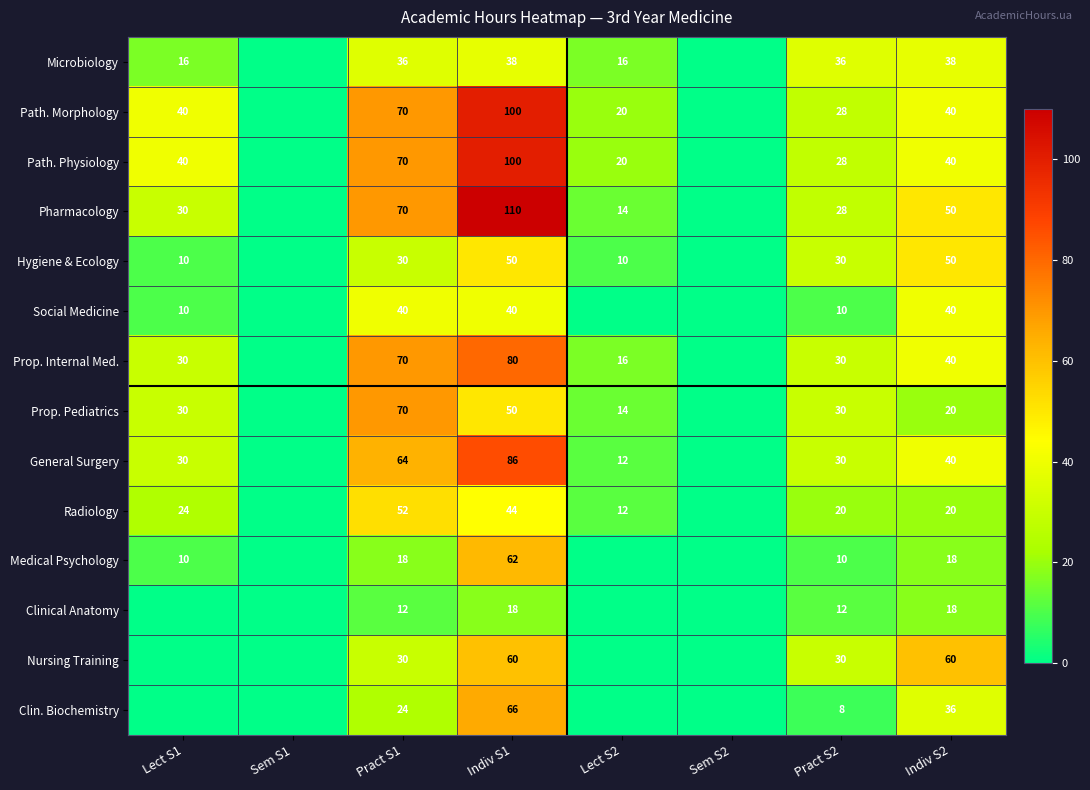

What is the difference between the Path. Physiology values at Indiv S1 and Lect S1?

60